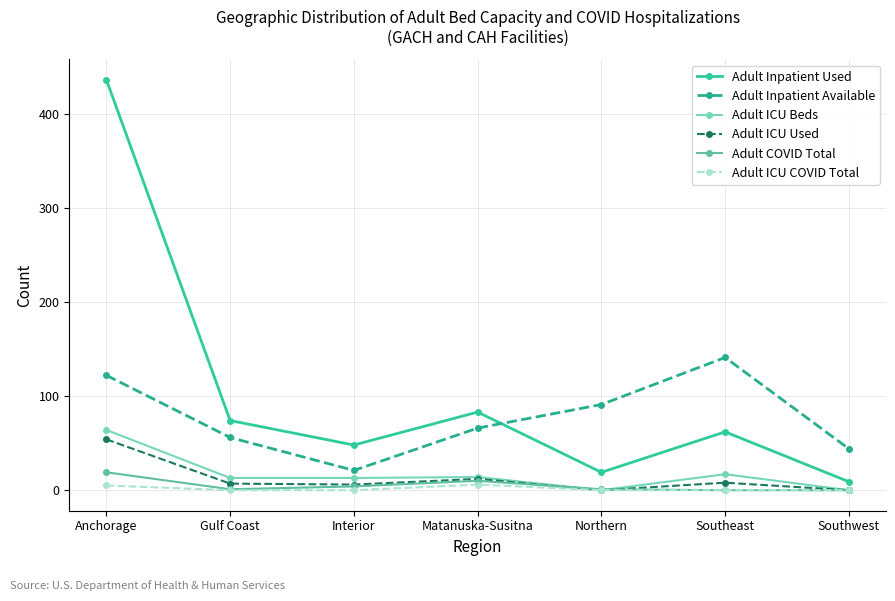

At which category is the sum across all series the highest?

Anchorage